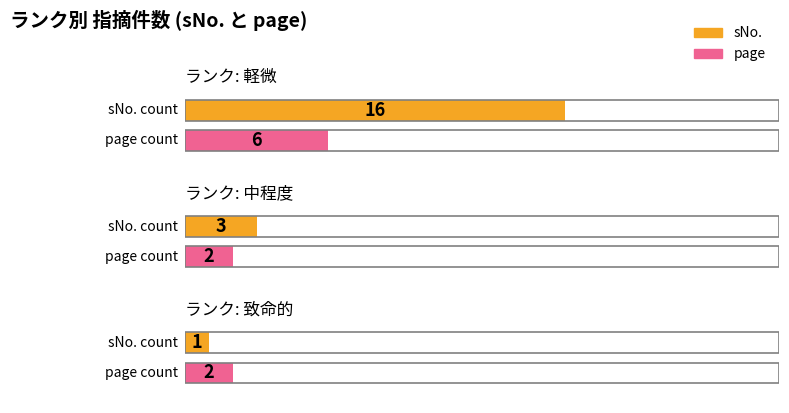

List the series in order of their overall mean, highest first.

sNo., page